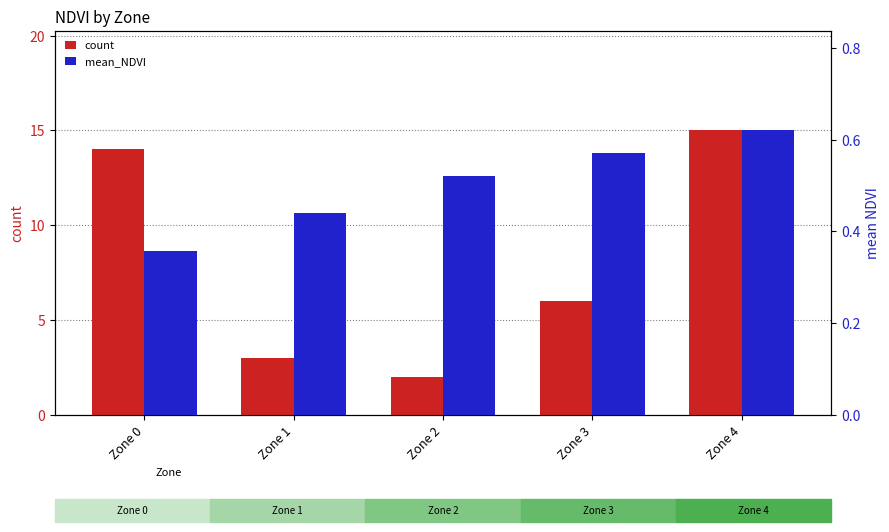

Which series has the widest spread of values?

count